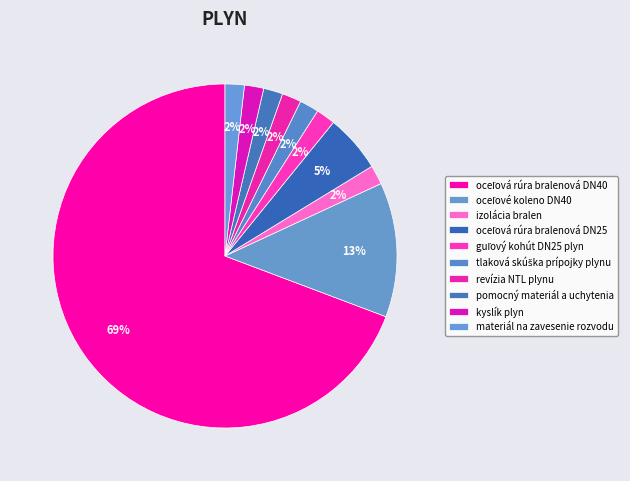

What percentage is the revízia NTL plynu slice, to the nearest percent?

2%